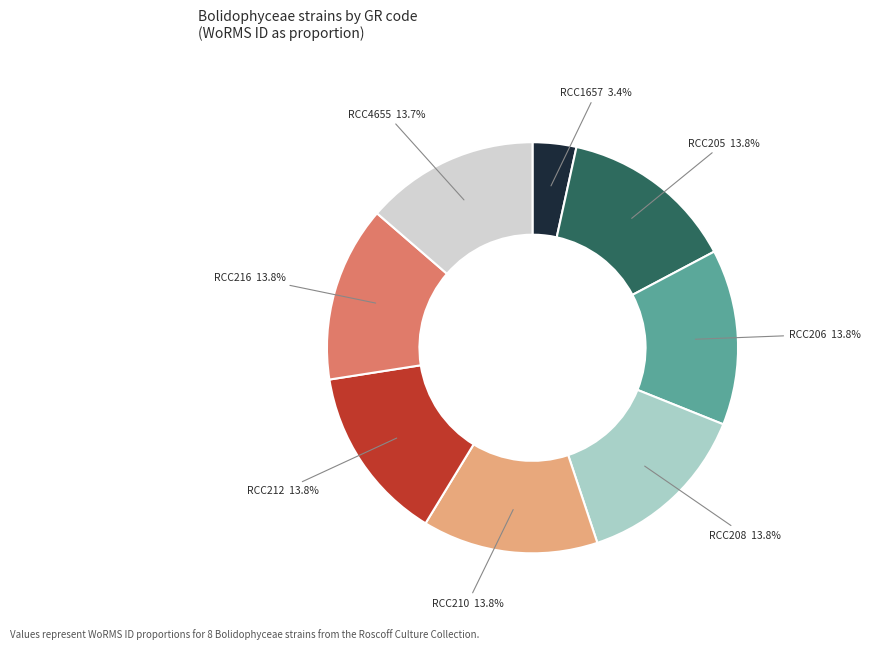

What percentage do RCC205 and RCC4655 together represent?

27.5%